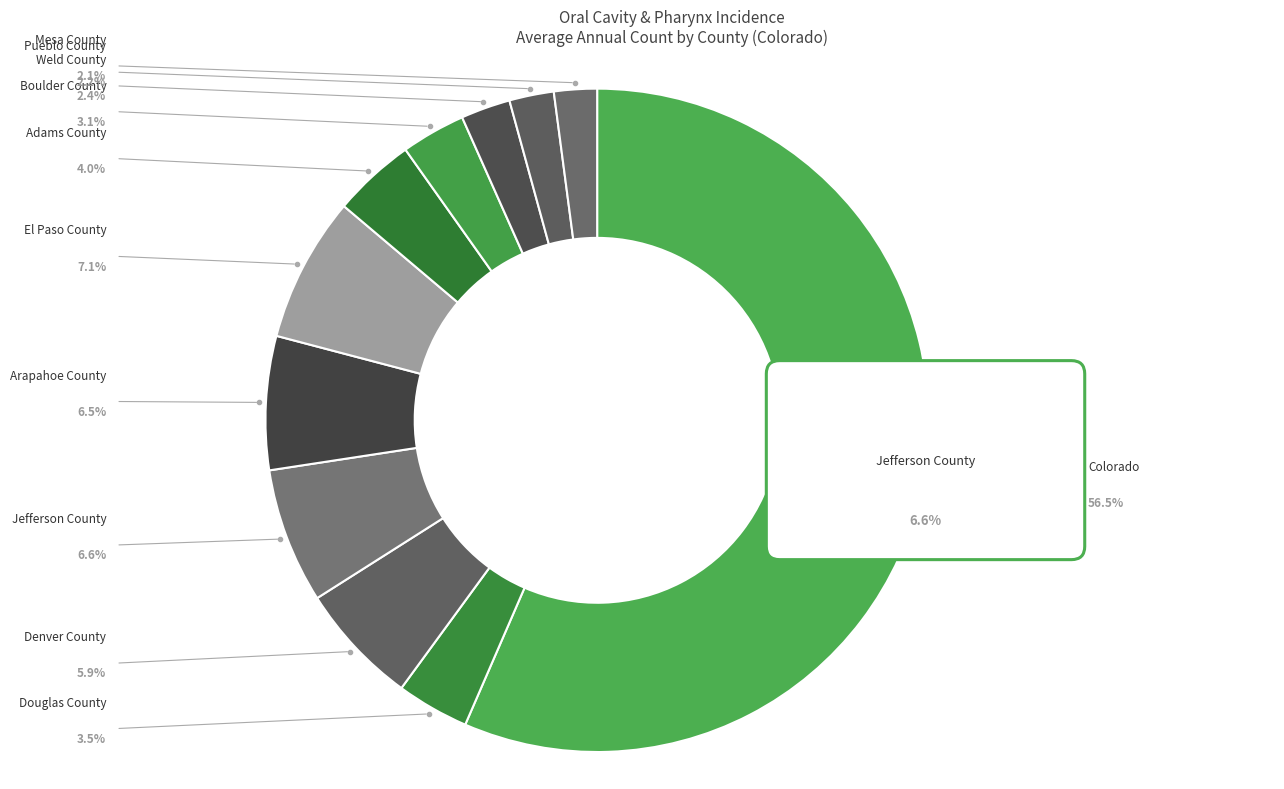

Is Pueblo County the majority of the pie?

No